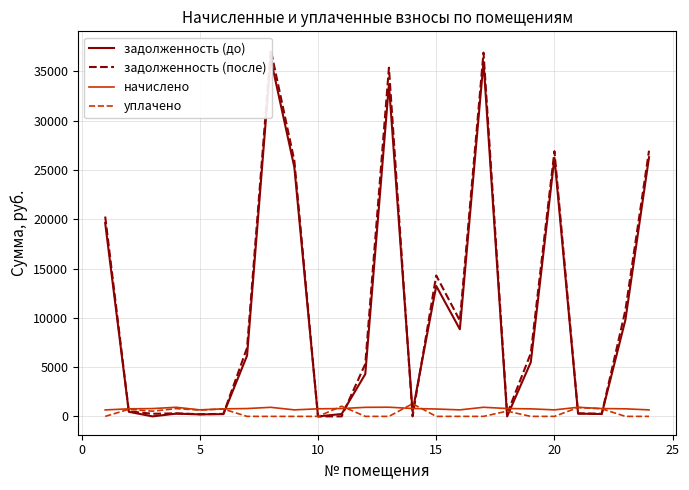

The value of уплачено at 20 is 0.0. True or false?

True